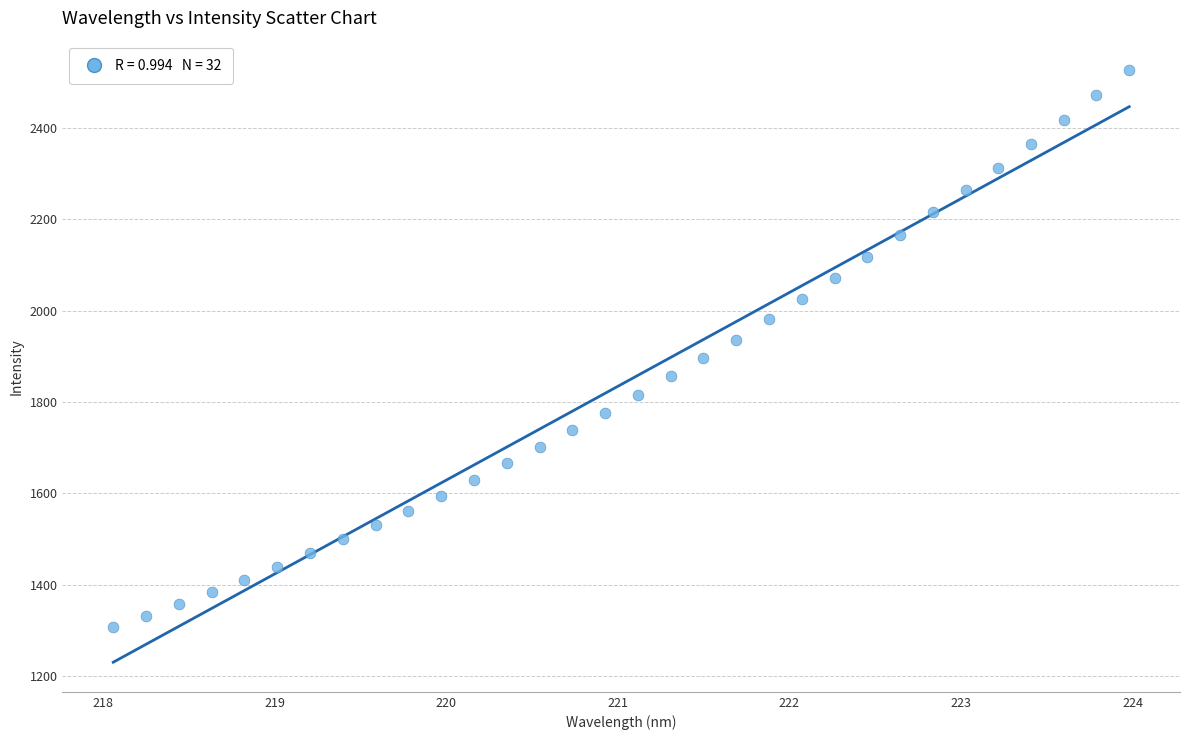

What is the range of X values (max minus min)?

5.9